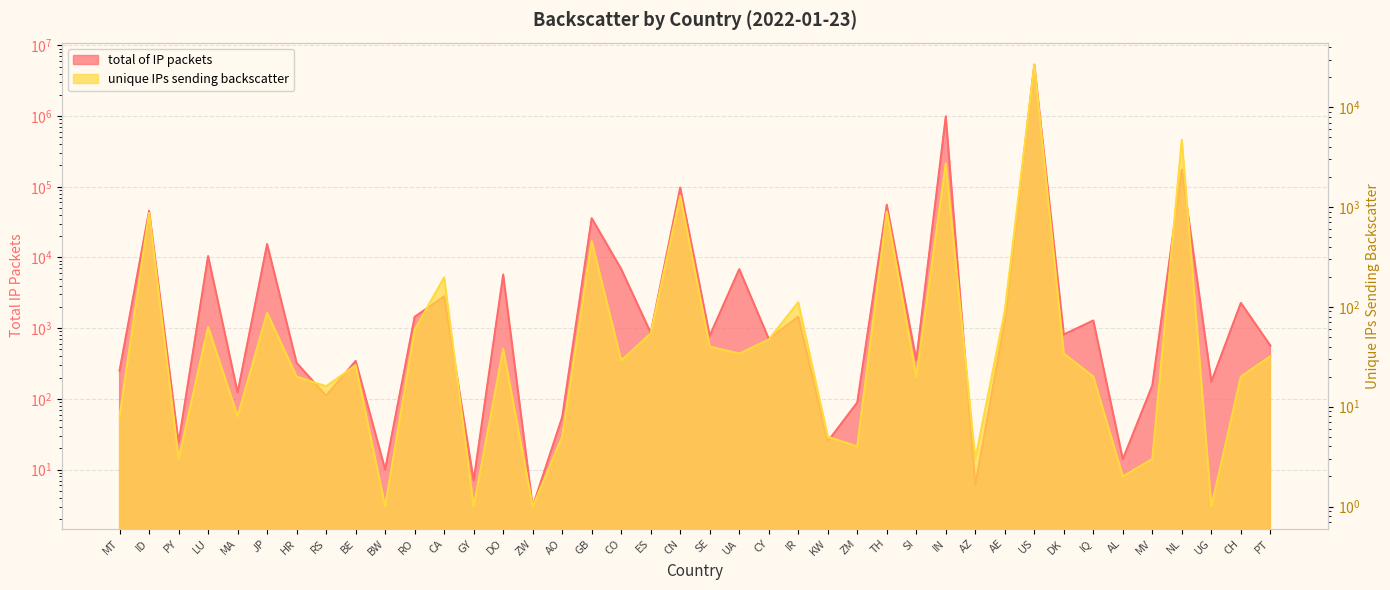

At which label is total of IP packets closest to 2664493?

IN